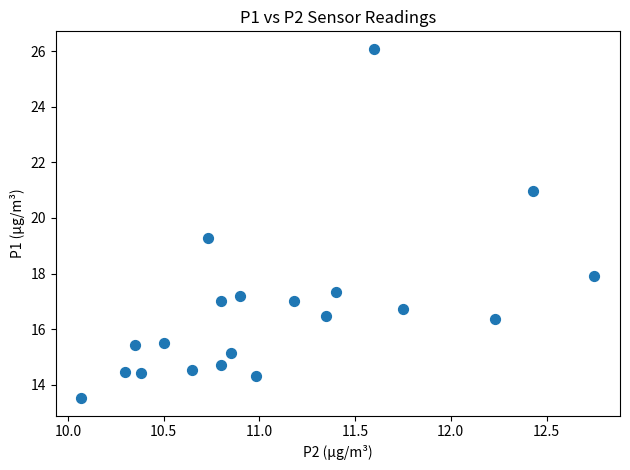

What Y value in the scatter plot is closest to 19?

19.3